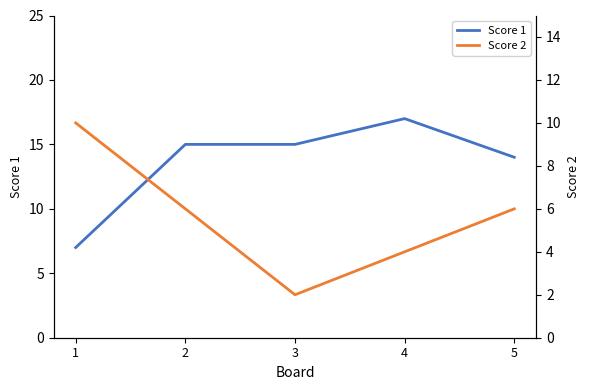

How many data points in Score 1 are less than 15?

2